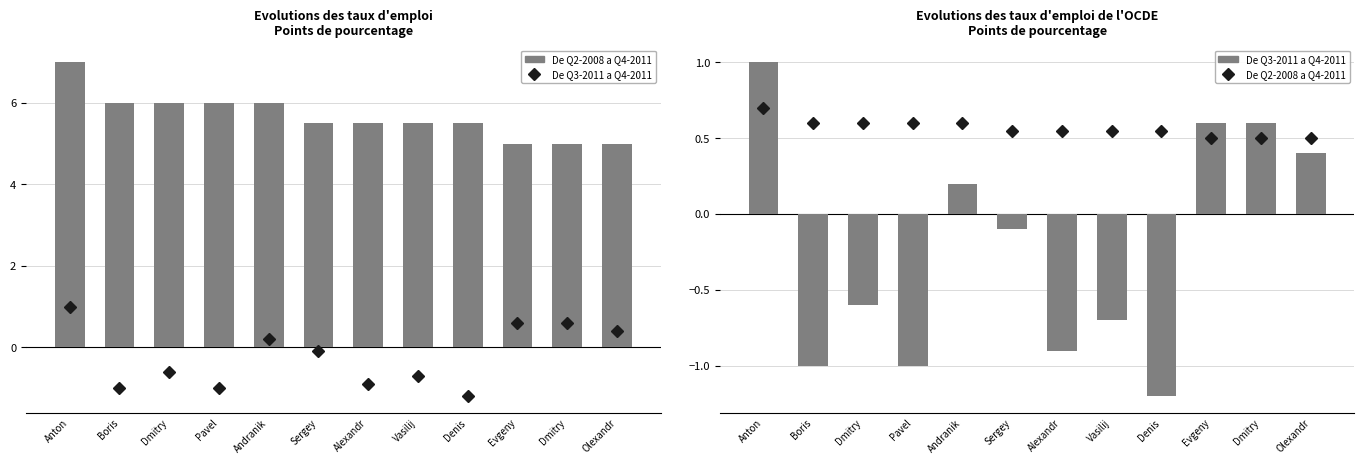

Rank the series by their average value, from highest to lowest.

De Q2-2008 a Q4-2011, De Q3-2011 a Q4-2011